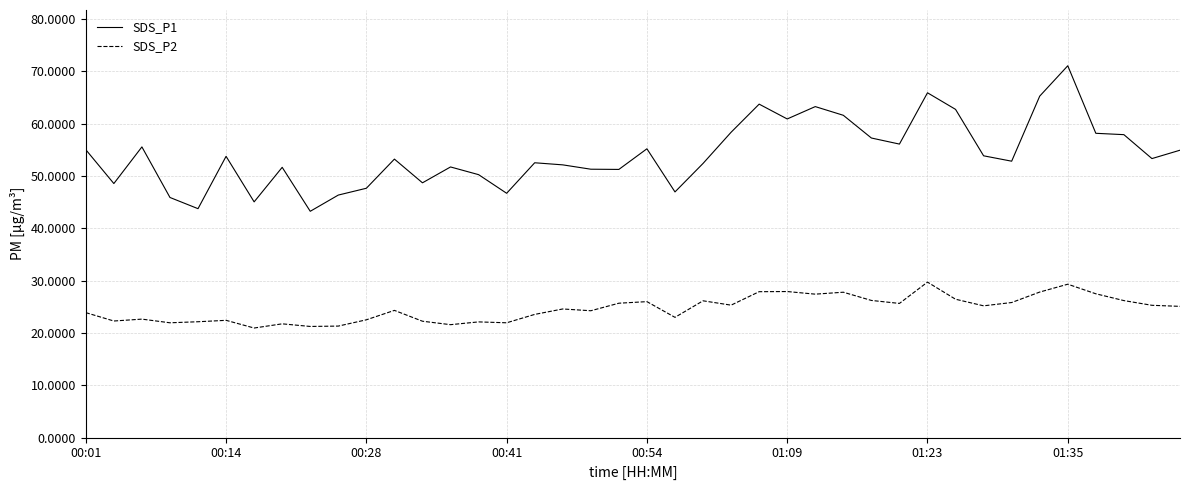

List the series in order of their peak value, highest first.

SDS_P1, SDS_P2